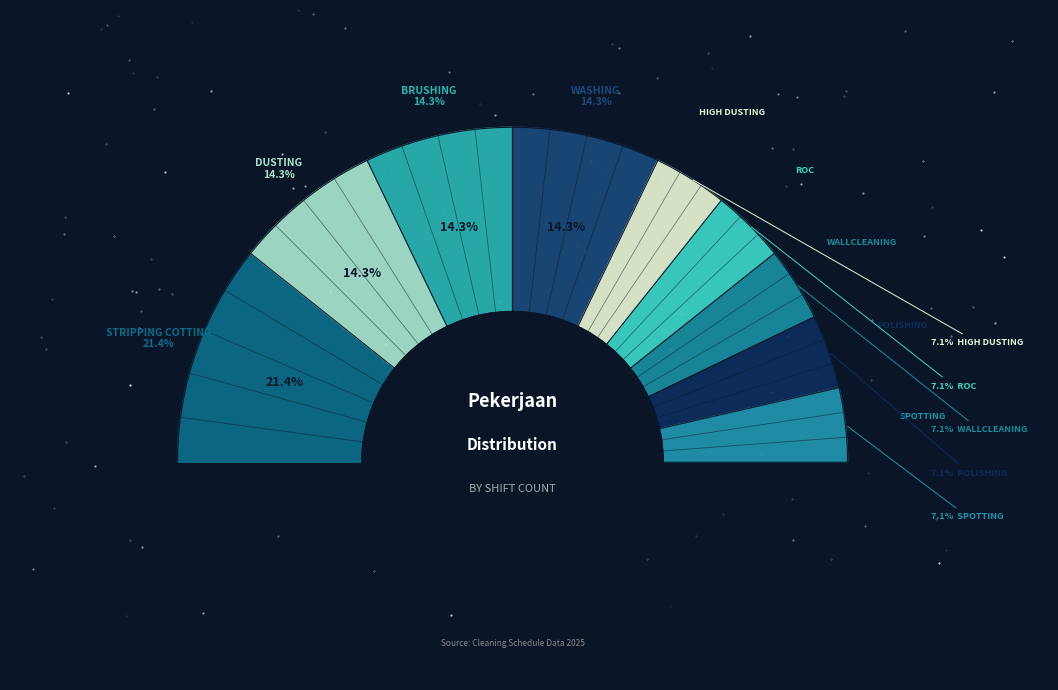

Does BRUSHING account for over 50% of the chart?

No